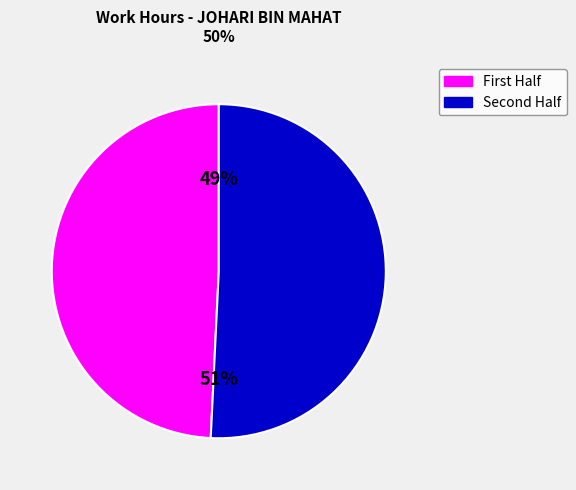

Which category has the smallest portion of the pie?

First Half